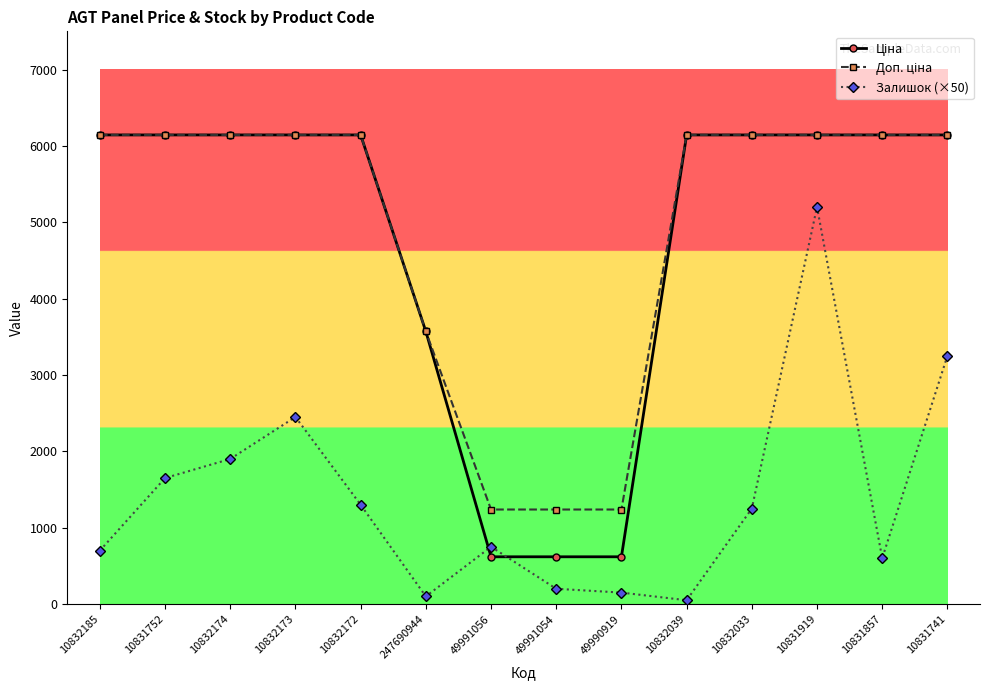

The value of Залишок (×50) at 10832172 is 1300.0. True or false?

True